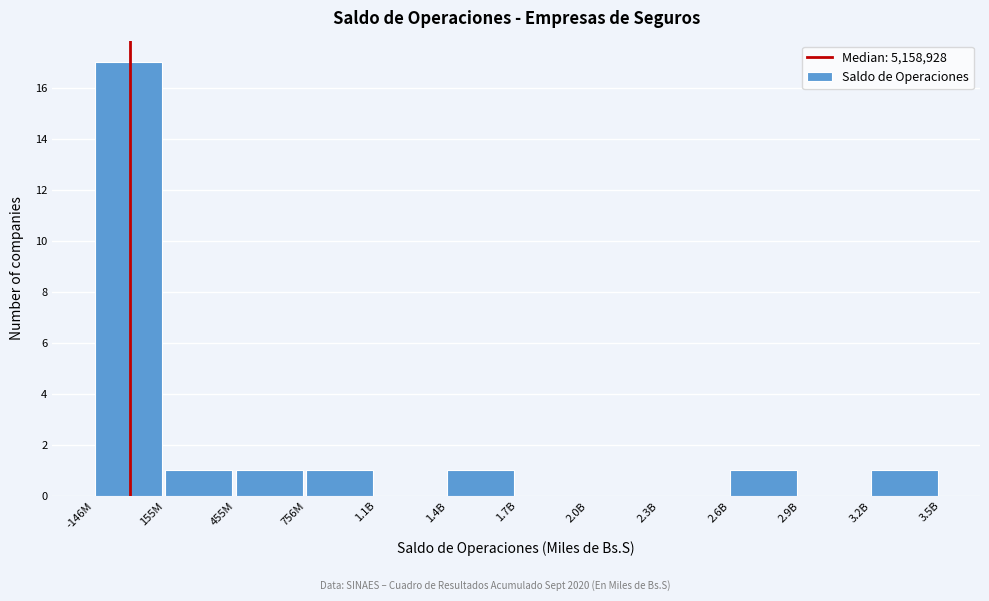

Reading left to right, transcribe all the data shown in this chart.

-146M=17	155M=1	455M=1	756M=1	1.1B=0	1.4B=1	1.7B=0	2.0B=0	2.3B=0	2.6B=1	2.9B=0	3.2B=1